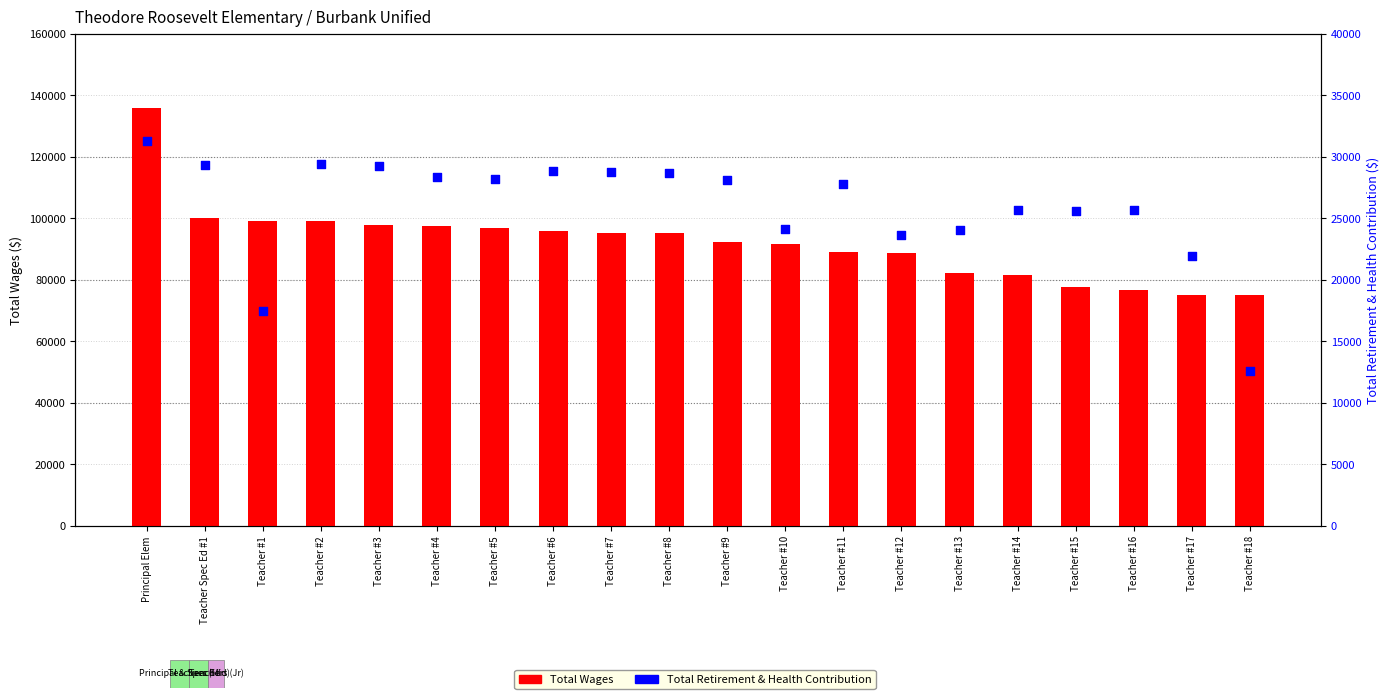

What are all the series names shown in the legend?

Total Wages, Total Retirement & Health Contribution